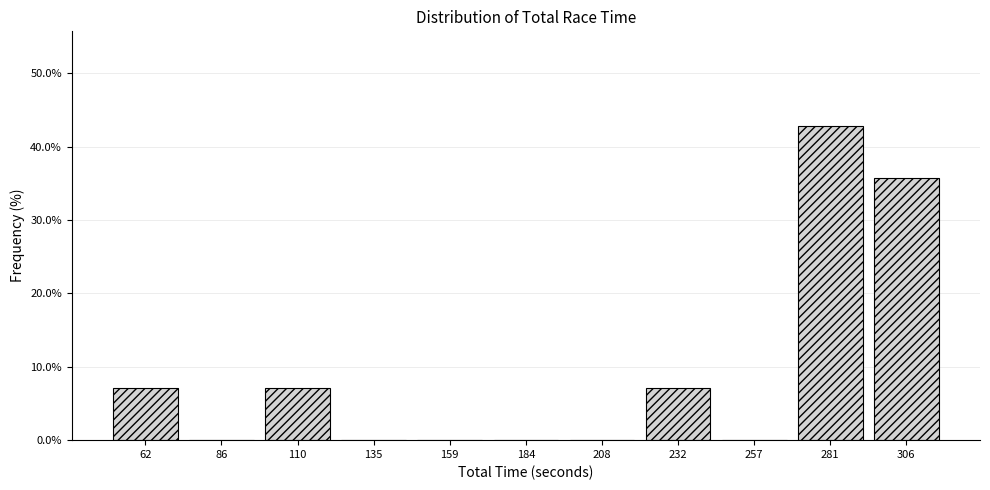

Reading left to right, list every bar in this chart as the range it spans on the x-axis followed by its height. Neither the bar edges nor the heights are printed on the chart, so give them approximately, as read against the axes.

50 to 75: 7
75 to 100: 0
100 to 125: 7
125 to 145: 0
145 to 170: 0
170 to 195: 0
195 to 220: 0
220 to 245: 7
245 to 270: 0
270 to 295: 43
295 to 320: 36